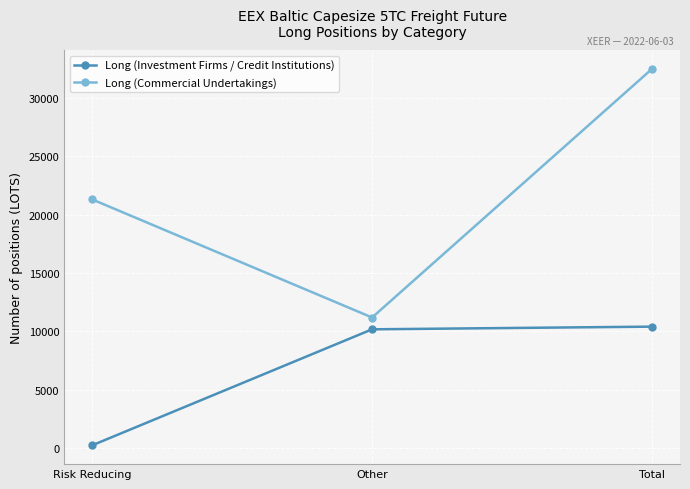

What is the label of the 2nd point from the left?

Other